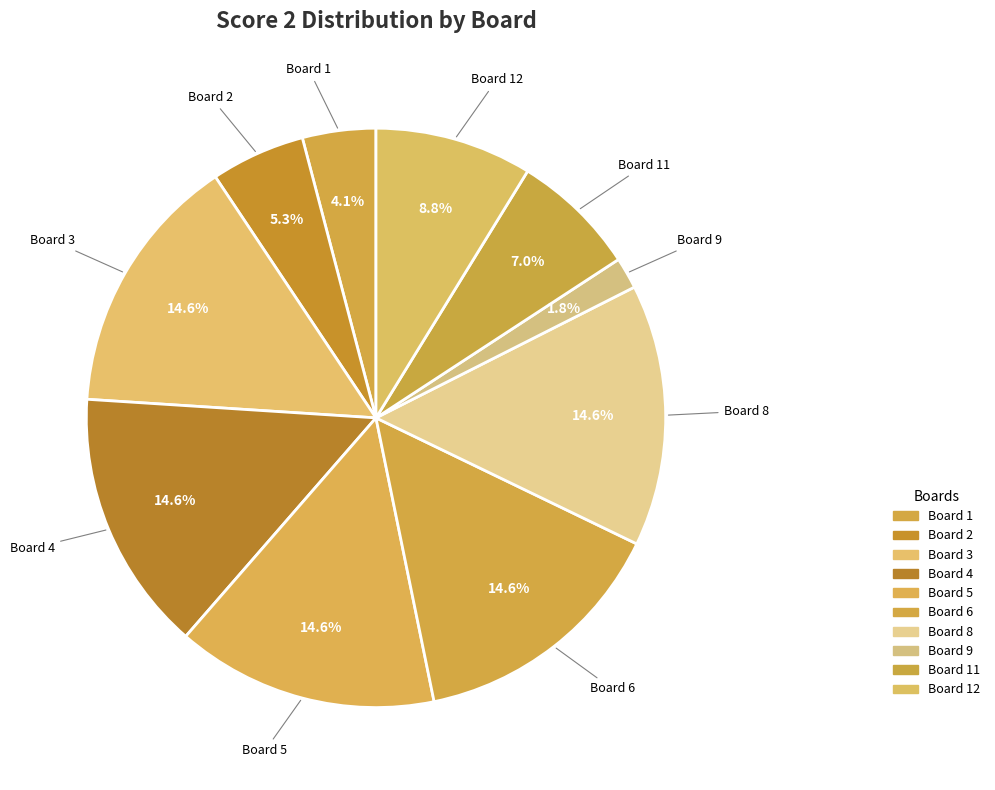

To the nearest percent, what percentage of the pie is Board 8?

15%